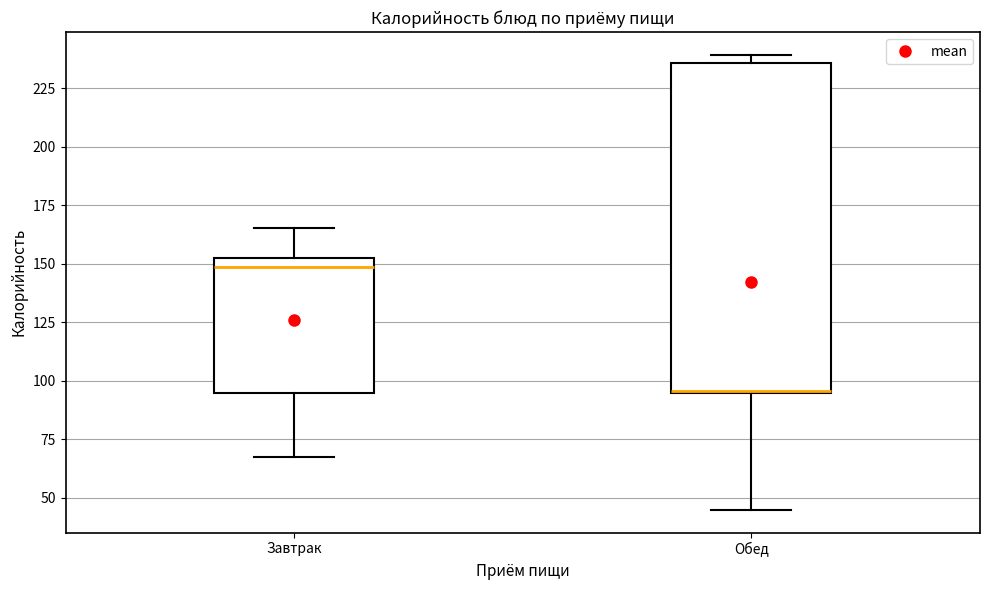

Comparing the boxes themselves (not the whiskers), which one is the tallest?

Обед